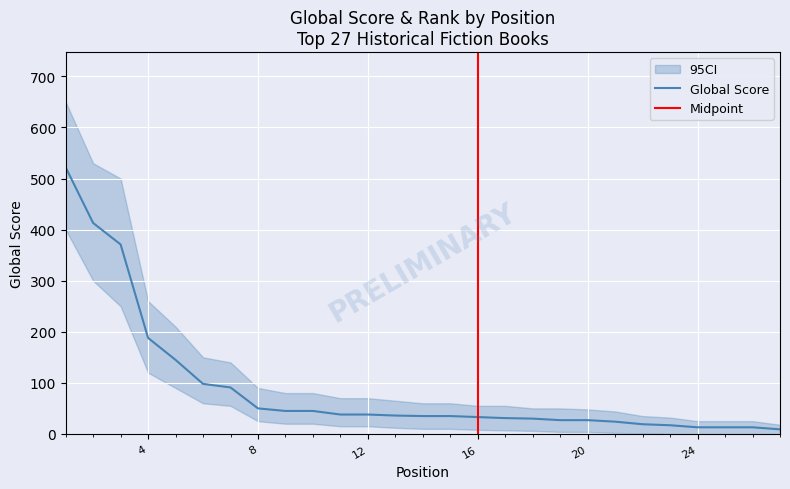

List the labels in order of value, largest first.

1, 2, 3, 4, 5, 6, 7, 8, 9, 10, 11, 12, 13, 14, 15, 16, 17, 18, 19, 20, 21, 22, 23, 24, 25, 26, 27